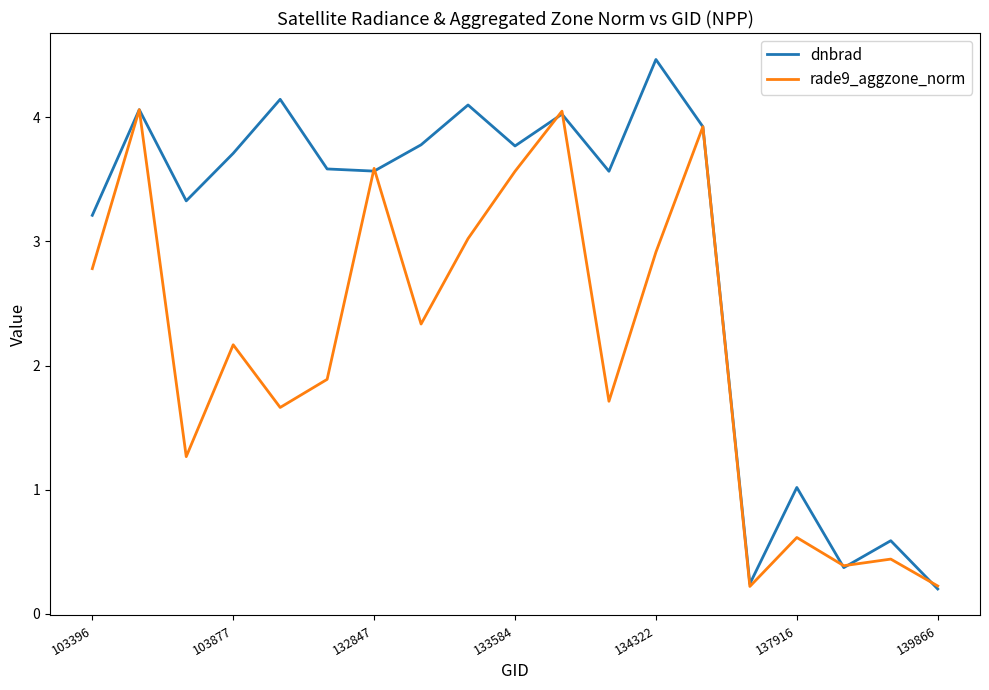

Which series has the largest total across all categories?

dnbrad